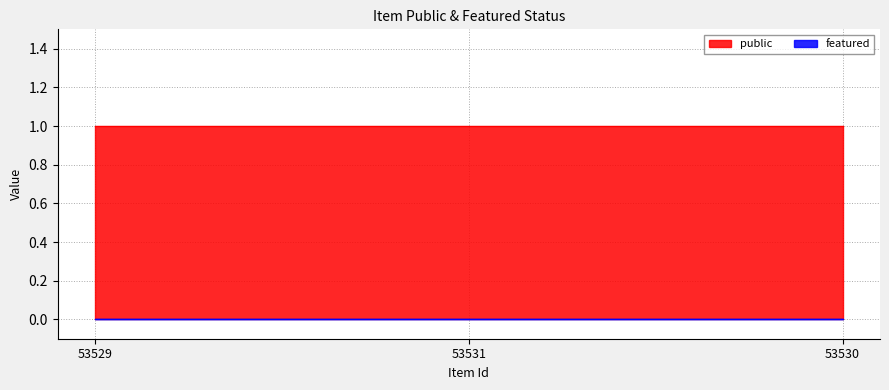

What is the spread (max minus min) of values at 53531?

1